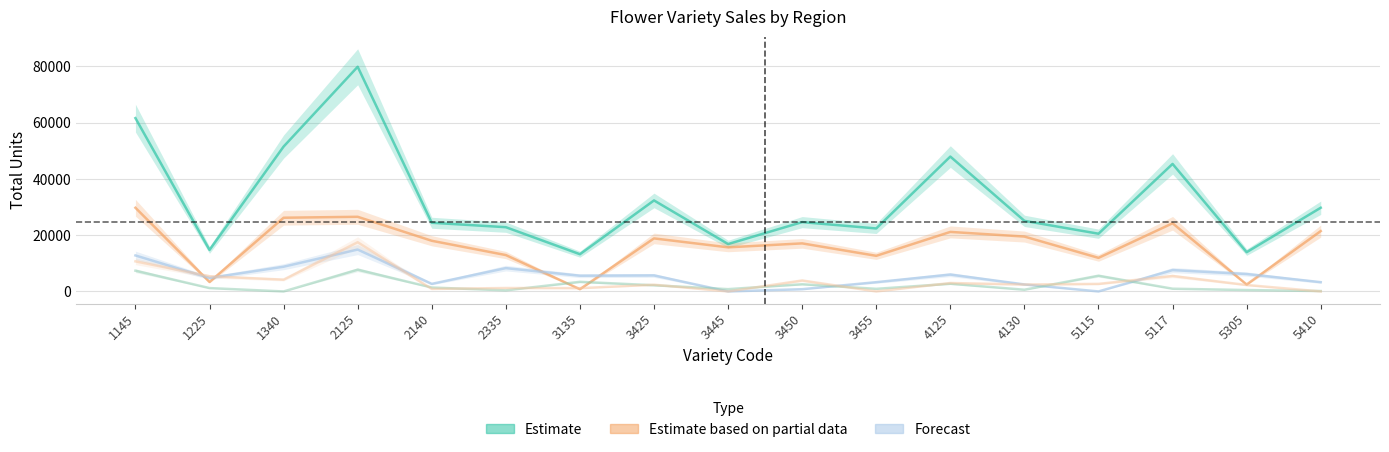

What is the difference between the second highest and minimum values in the Region 4 series?

7380